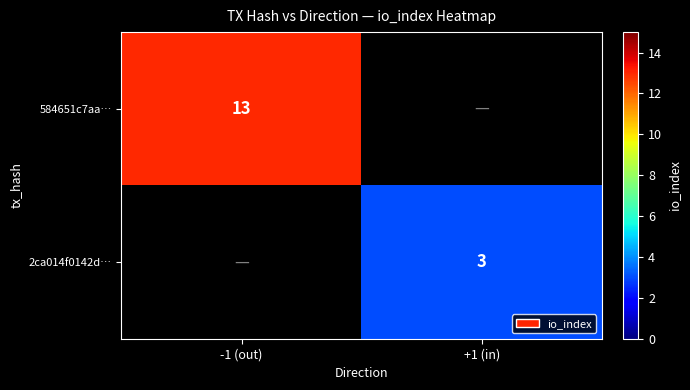

Which label corresponds to the largest value in the chart?

-1 (out)